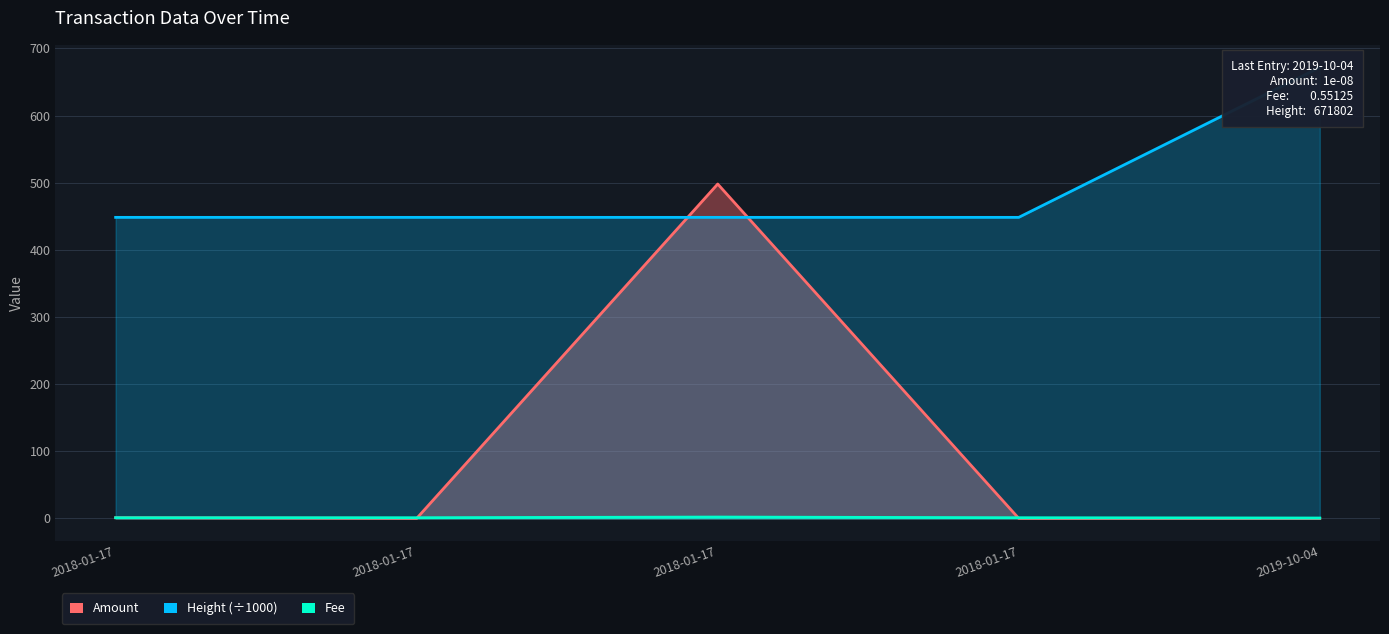

Between which two adjacent categories do Amount and Height first intersect?

2018-01-17 and 2018-01-17